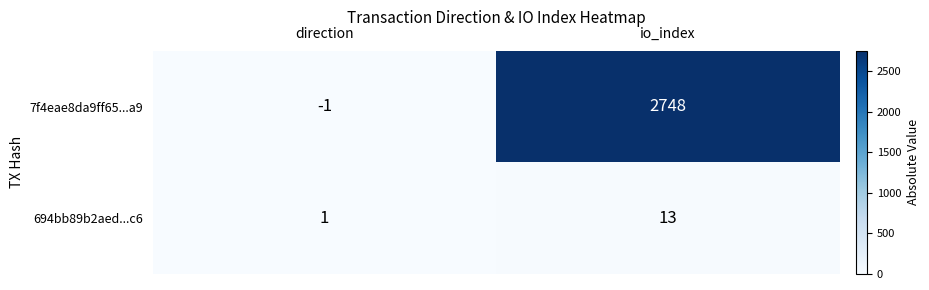

What is the smallest value displayed?

-1